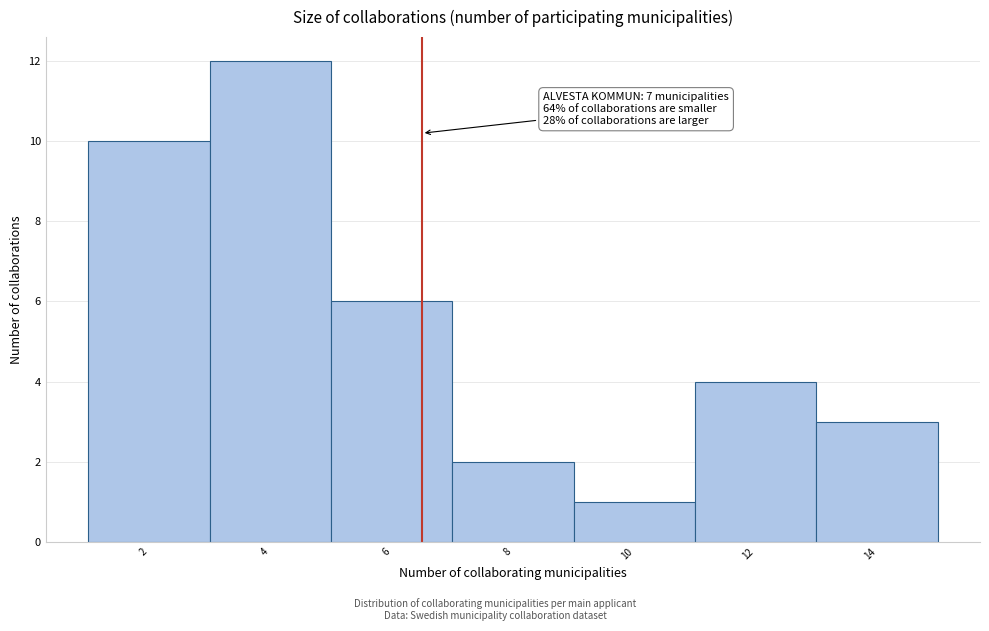

Reading right to left, transcribe all the data shown in this chart.

3	4	1	2	6	12	10